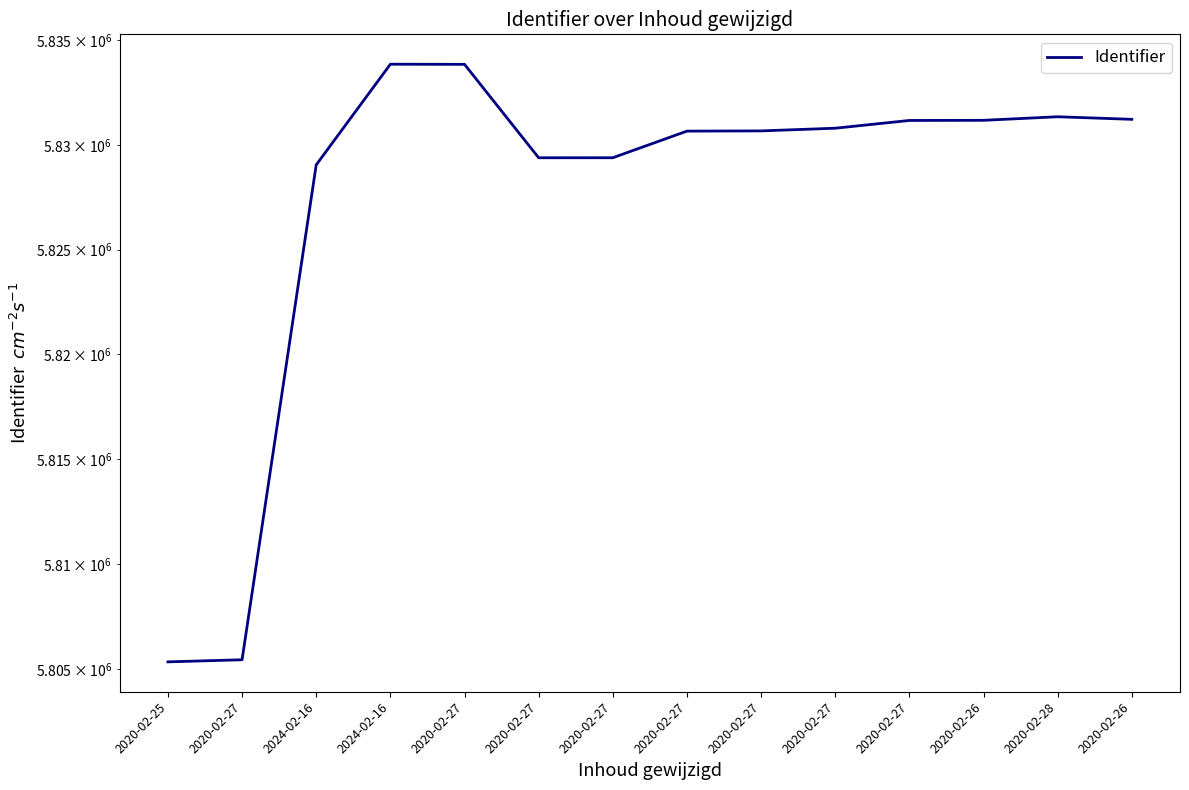

Between 2024-02-16 and 2020-02-27, which is larger?

2020-02-27